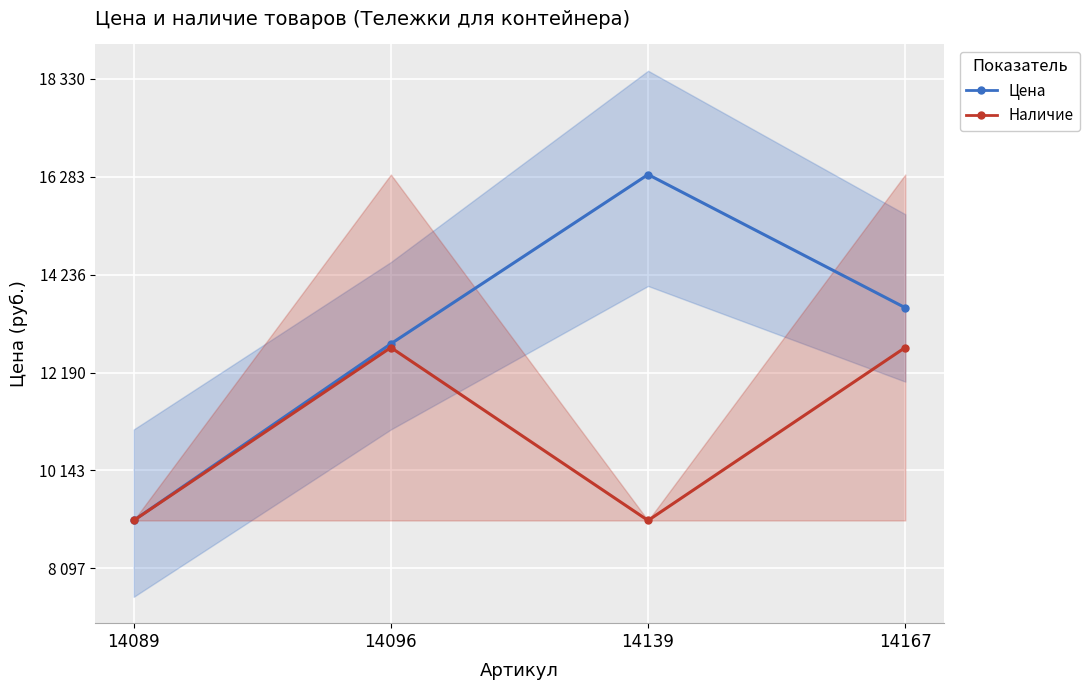

How many Цена values are between 12791 and 16330?

3